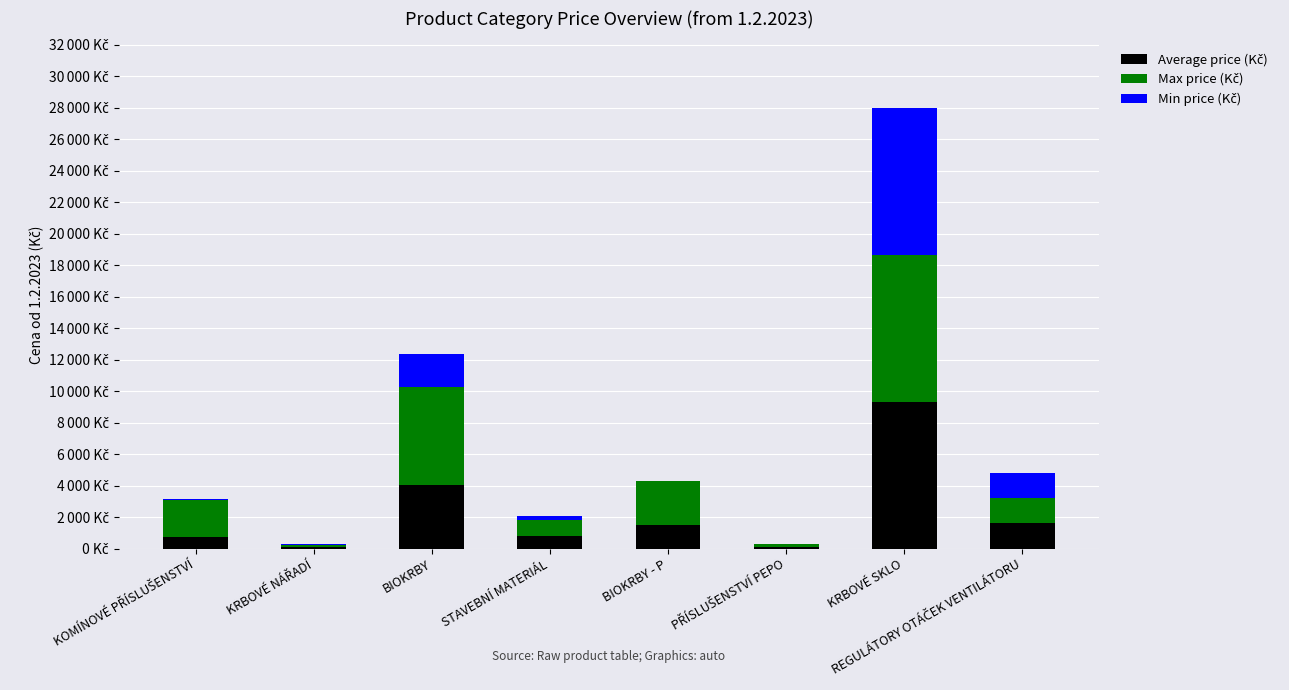

What position from the right is REGULÁTORY OTÁČEK VENTILÁTORU?

1